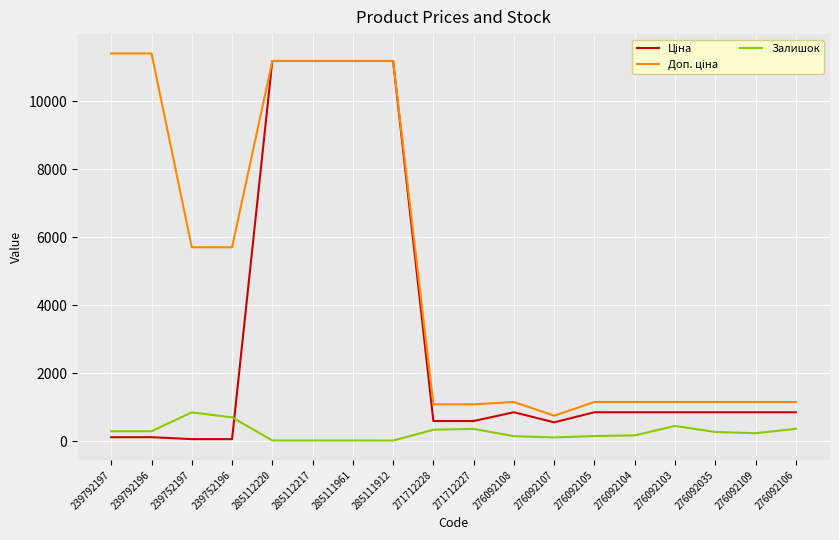

The Залишок series shows 17.0 at 285112217. True or false?

True